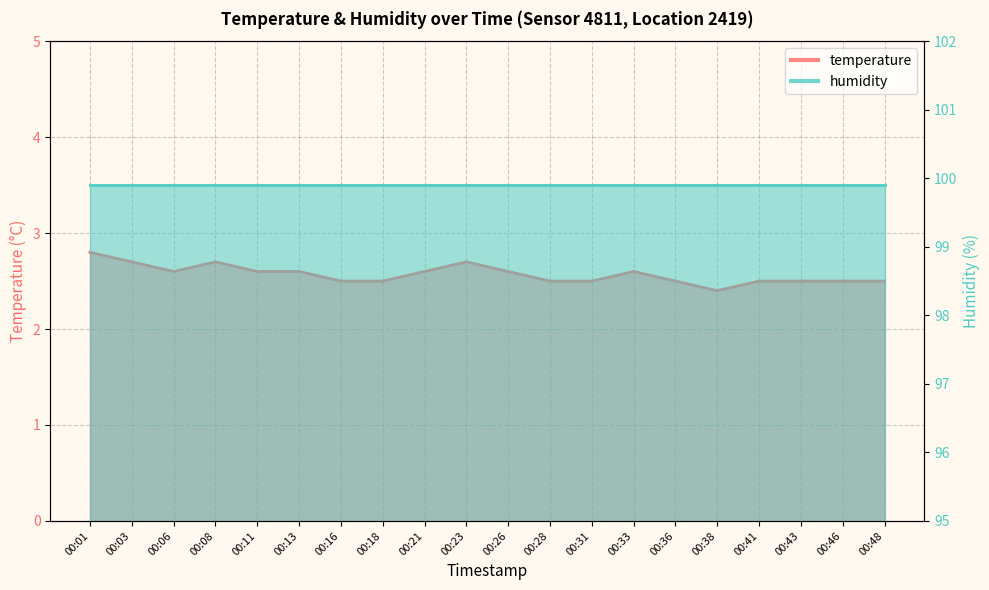

Where is the data nearest to the value 2?

00:38